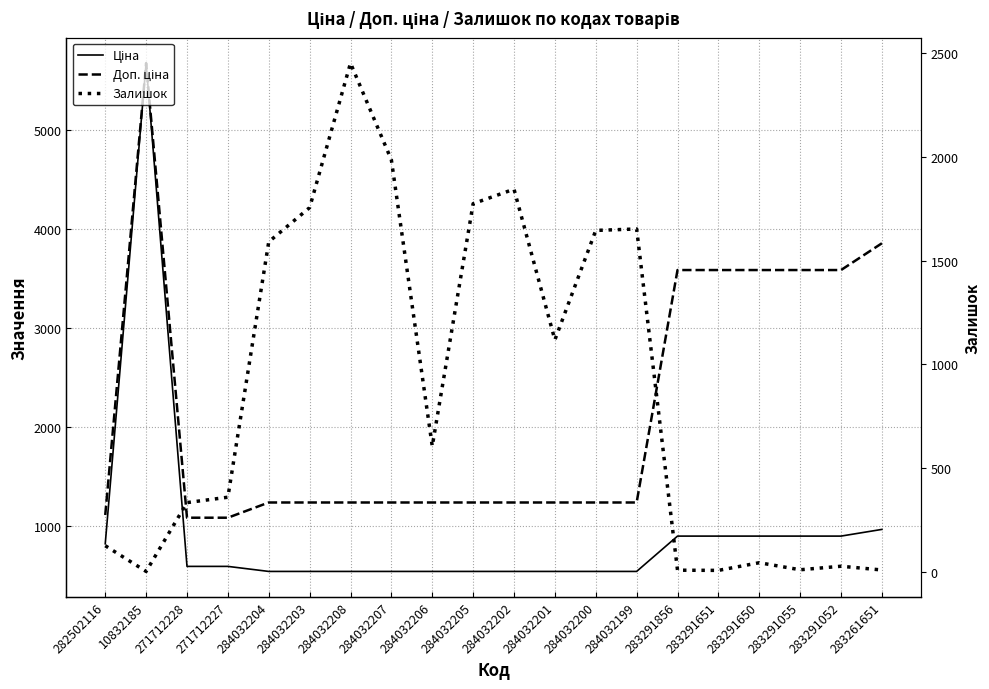

Where do Доп. ціна and Залишок first cross each other?

271712227 and 284032204